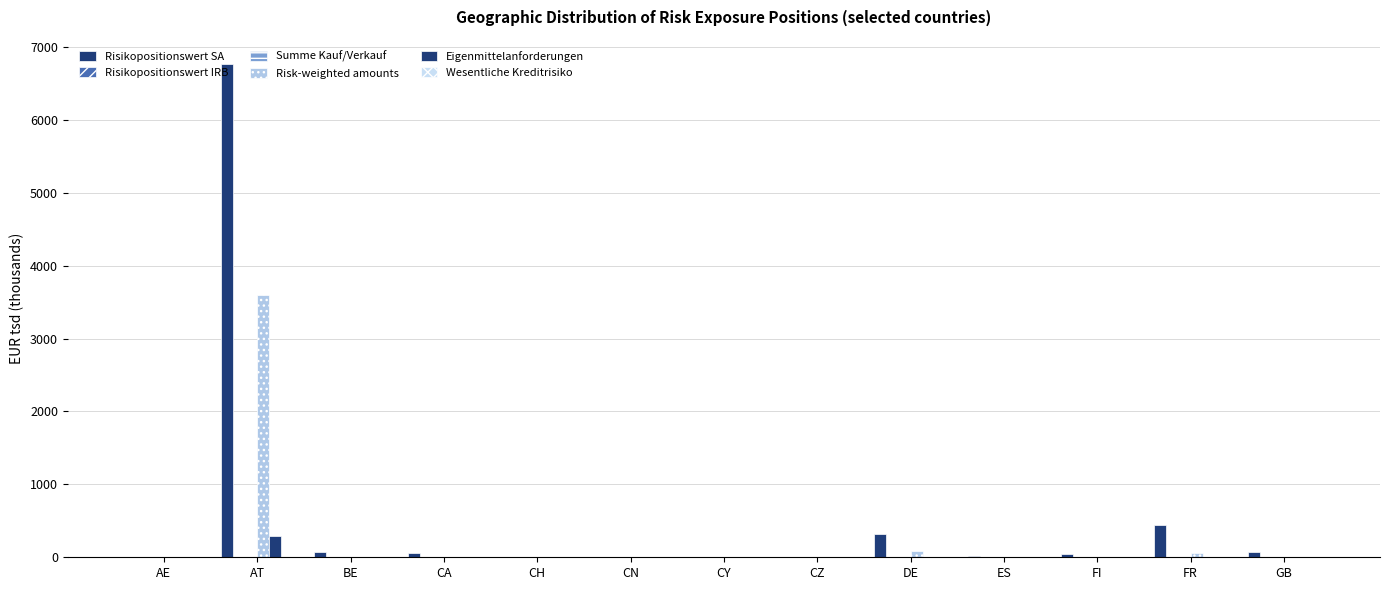

How many distinct data groups are displayed?

5